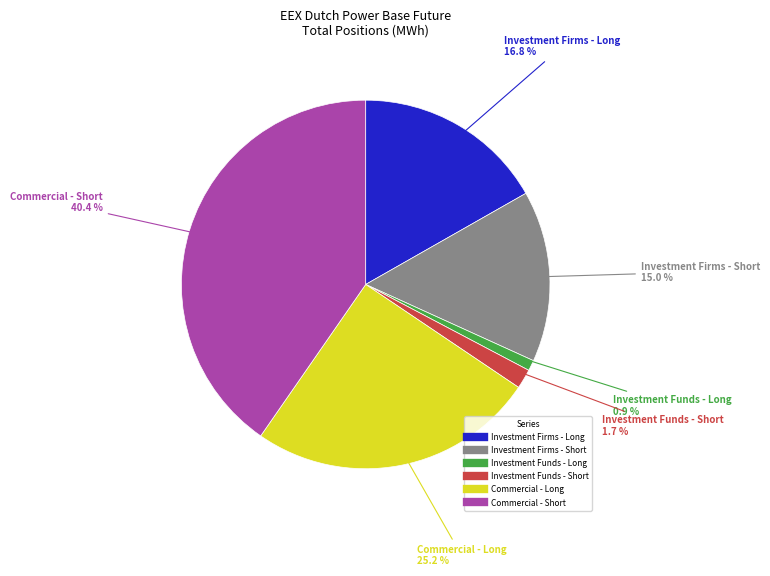

Between Investment Firms - Long and Investment Funds - Long, which is larger?

Investment Firms - Long